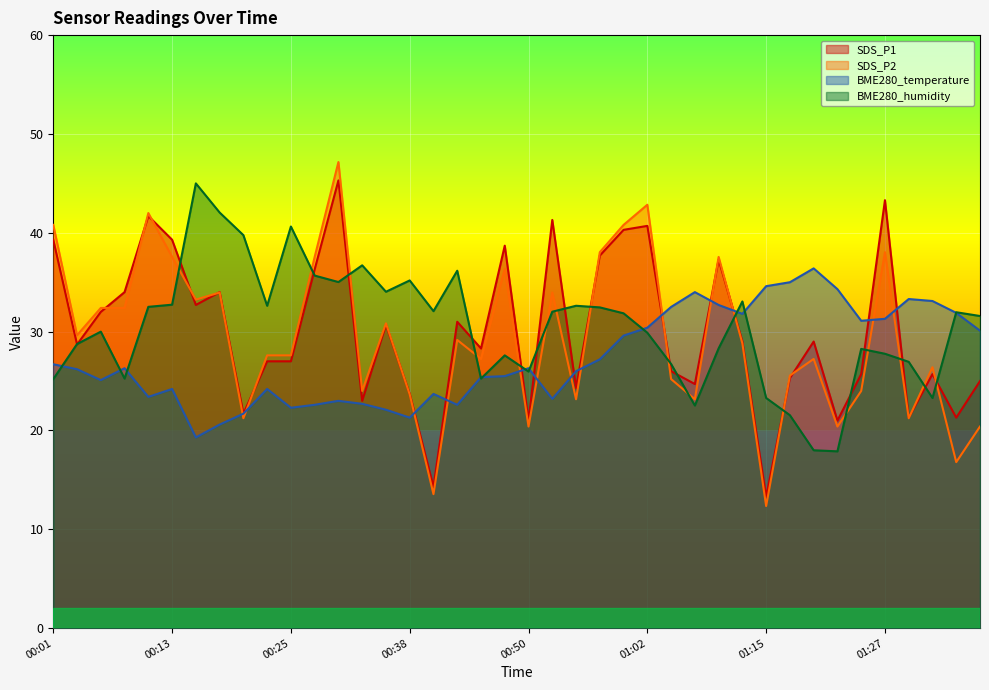

How many data points in BME280_humidity are above 31?

21